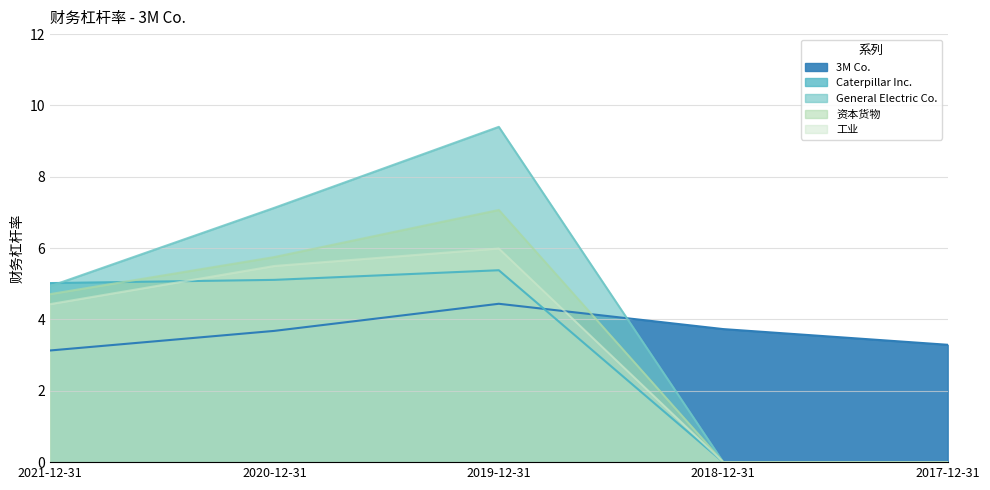

What is the label of the 3rd point from the right?

2019-12-31